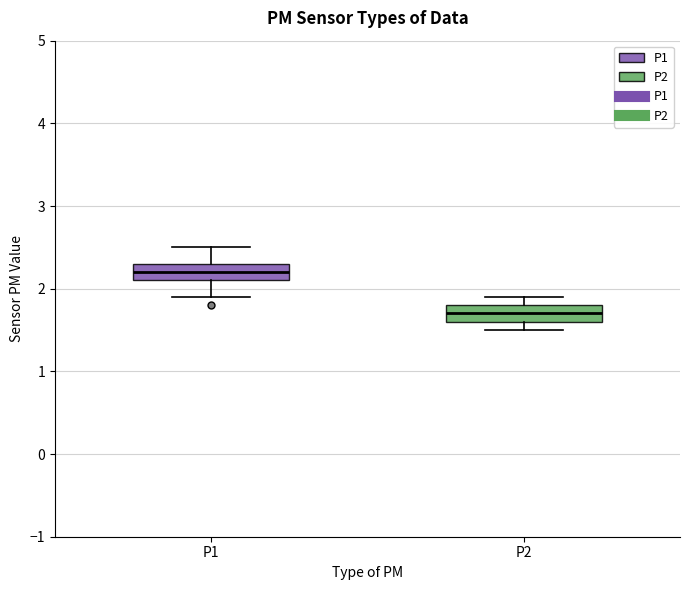

Reading left to right, transcribe this box plot: for each box, give where its median line is, the range the box spans, and where its two whiskers end, as read against the y-axis. The values are not printed on the chart, so give them approximately, as read against the axis.

P1: median 2.2, box 2.1 to 2.3, whiskers 1.9 to 2.5
P2: median 1.7, box 1.6 to 1.8, whiskers 1.5 to 1.9